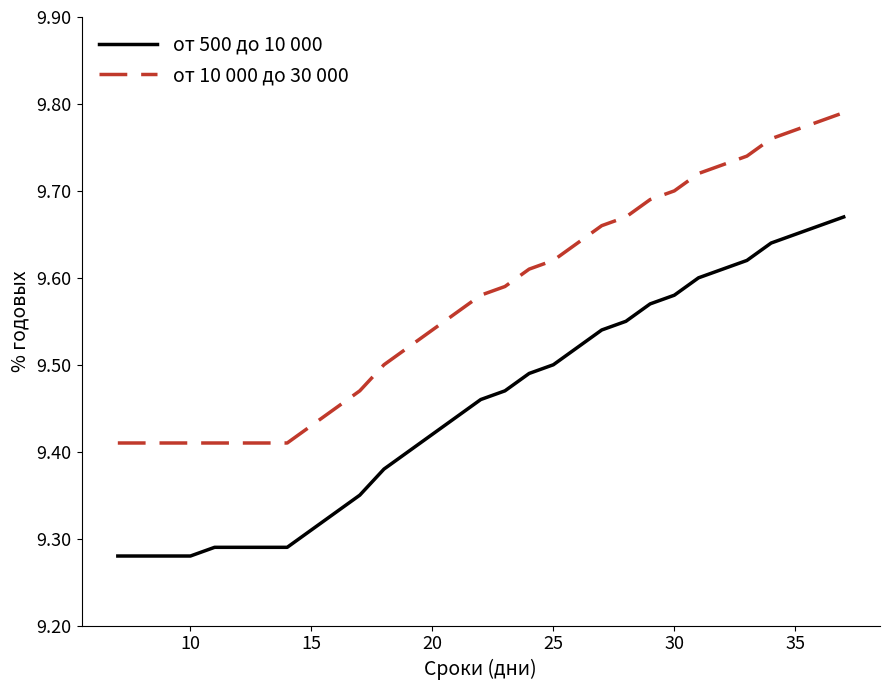

Which series has the largest range (max minus min)?

от 500 до 10 000